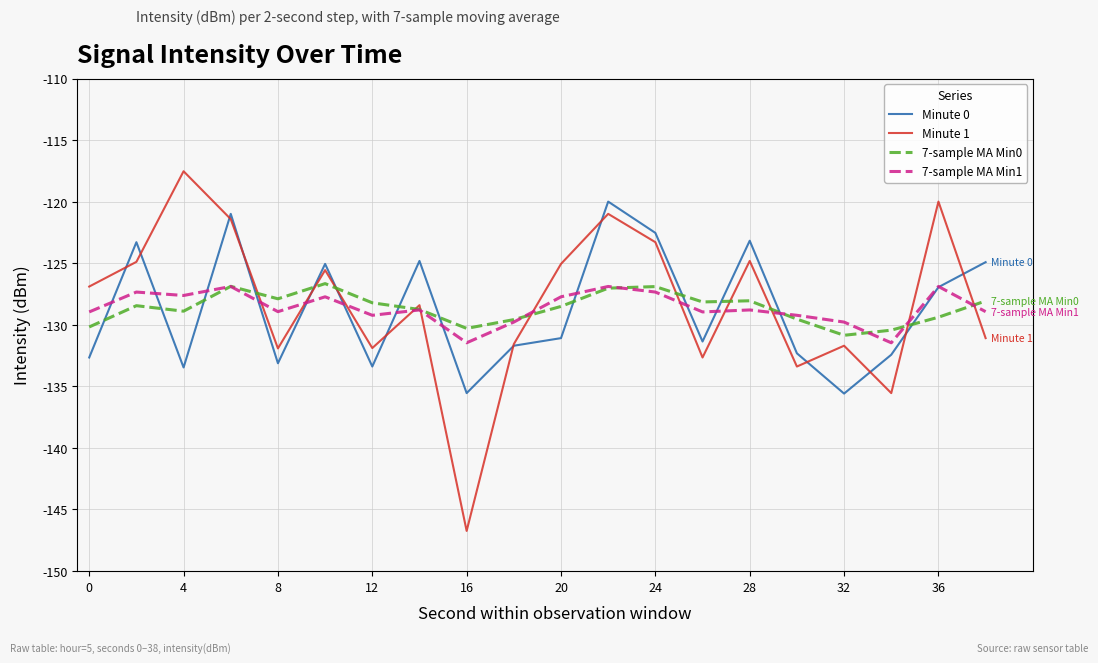

What is the lowest value of the Minute 0 series?

-135.6